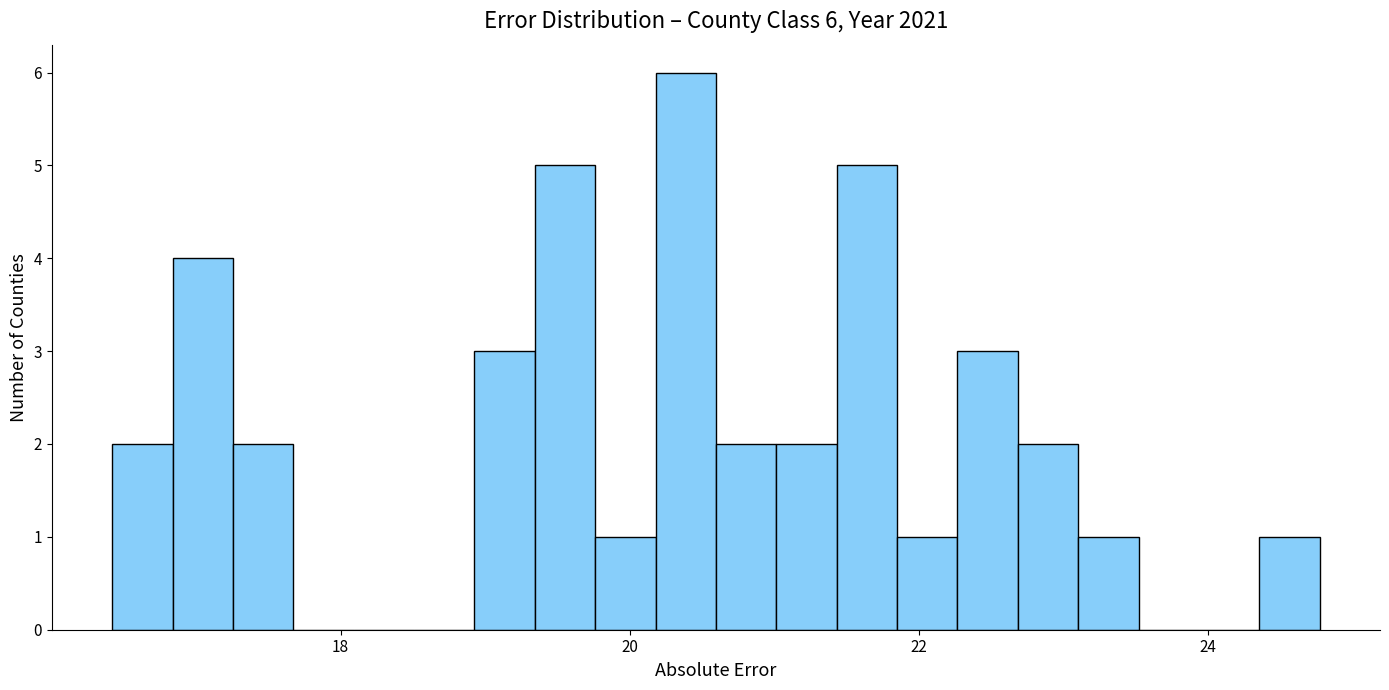

Read against the x-axis, roughly where is the centre of the tallest bar?

20.4